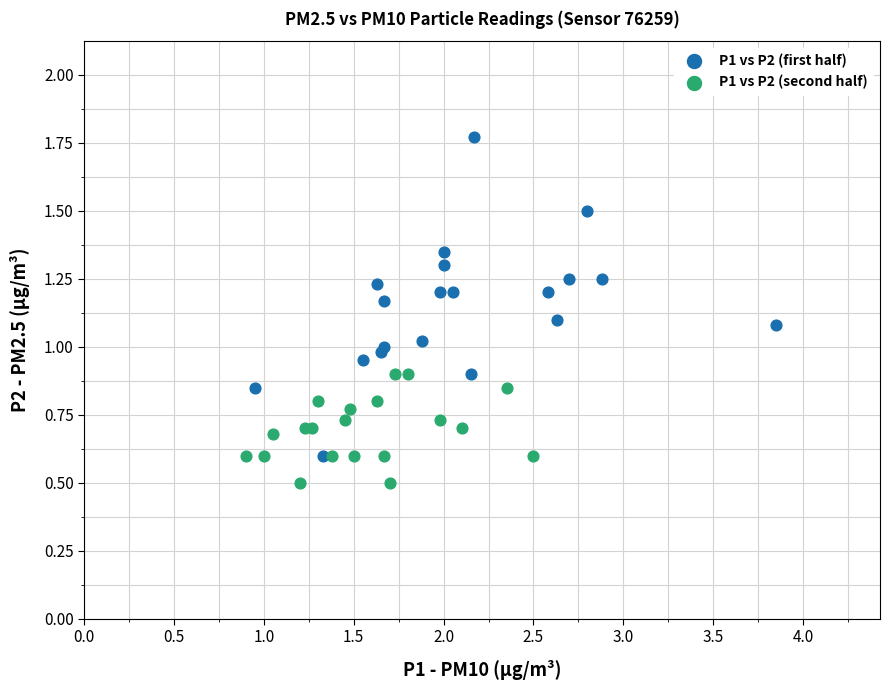

Which series contains the lowest Y value?

P1 vs P2 (second half)